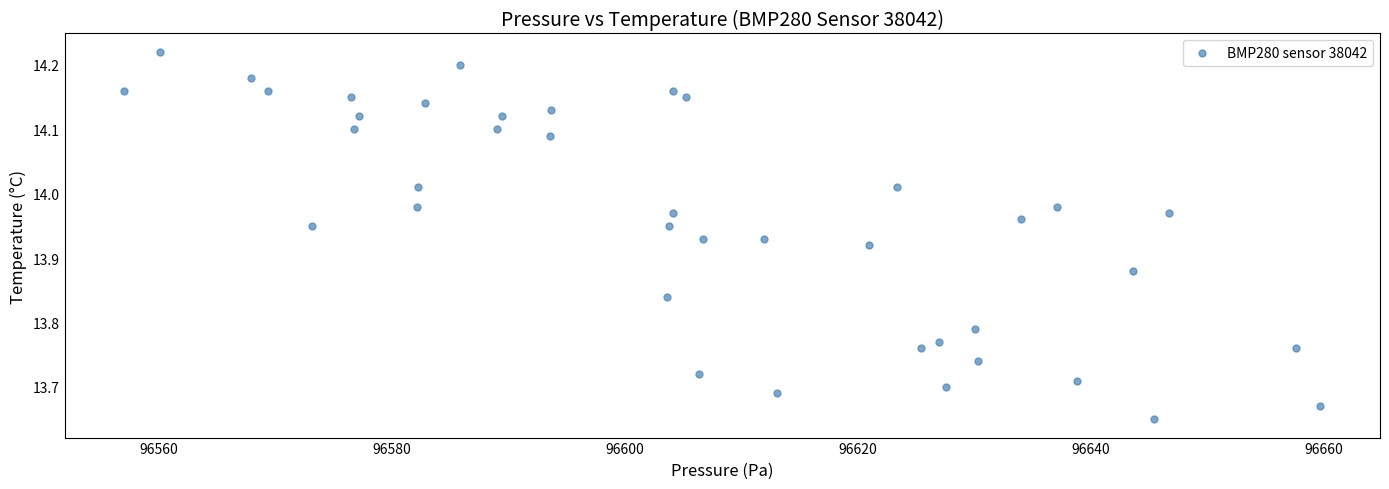

What is the range of X values (max minus min)?

102.6